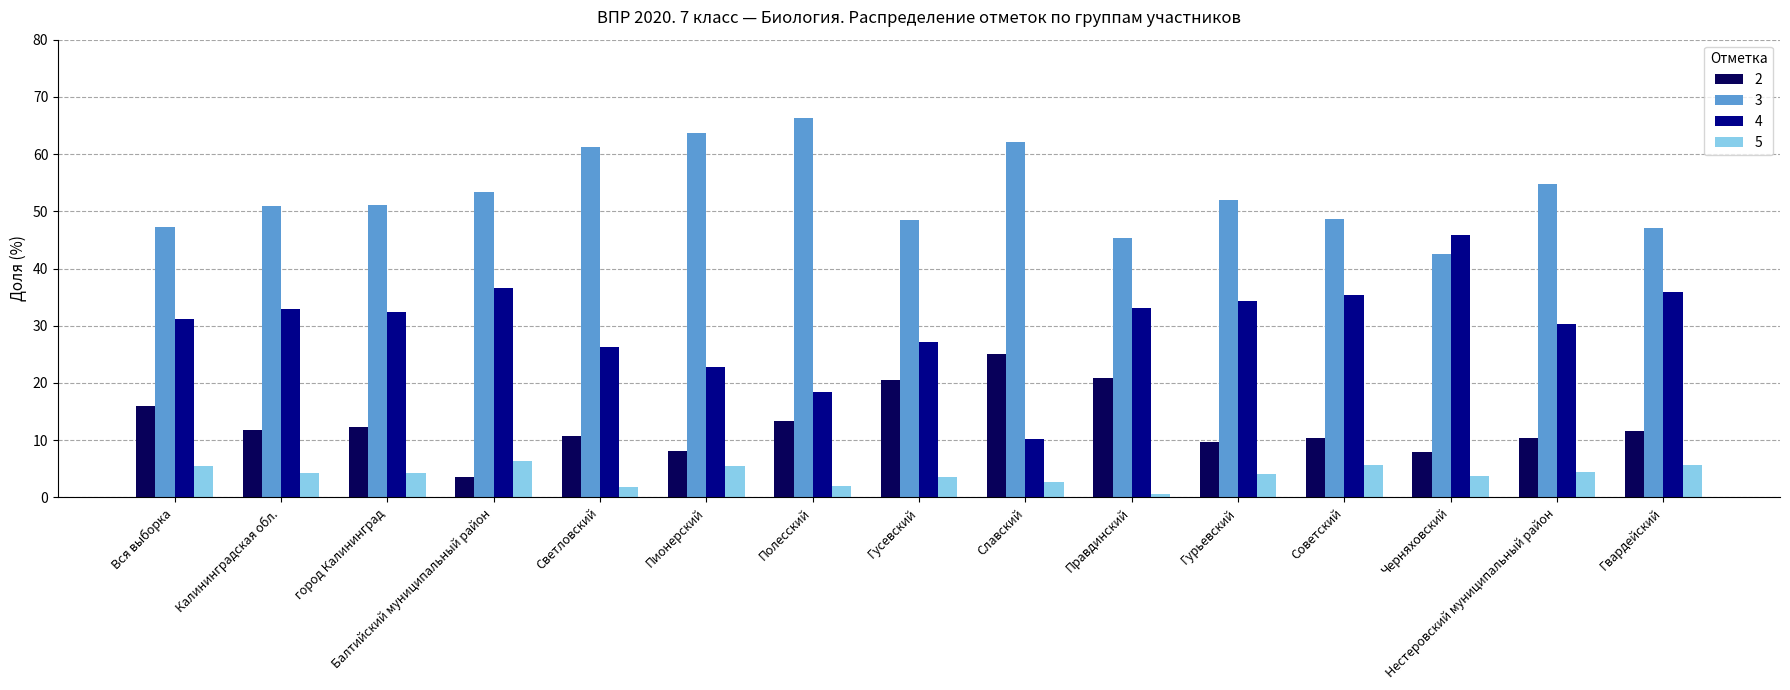

What position from the right is Гурьевский?

5